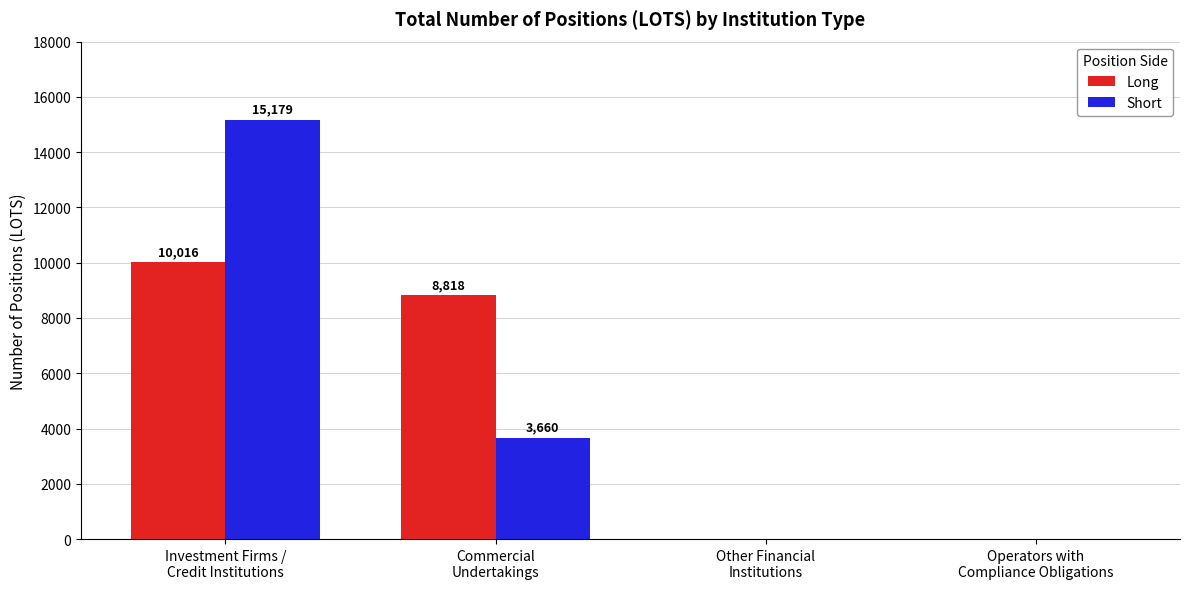

What are all the series names shown in the legend?

Long, Short